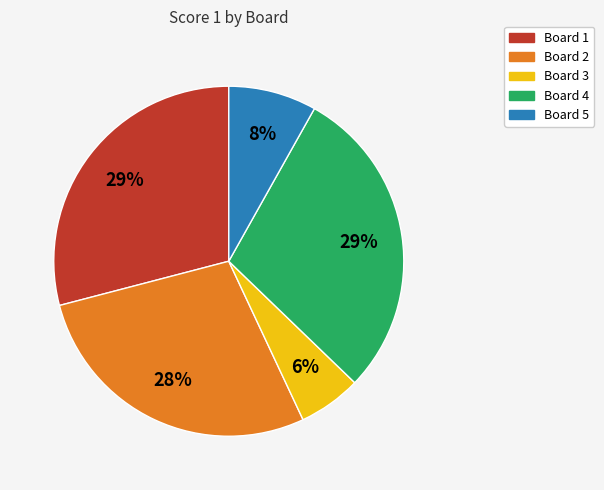

To the nearest percent, what is the average slice percentage?

20%